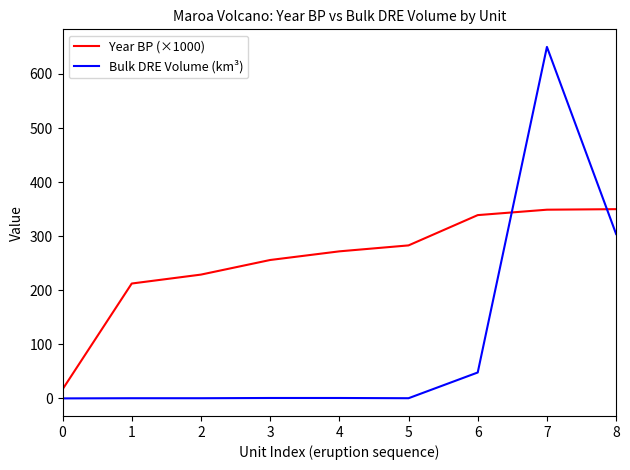

At which label is Bulk DRE Volume (km³) closest to 325?

8